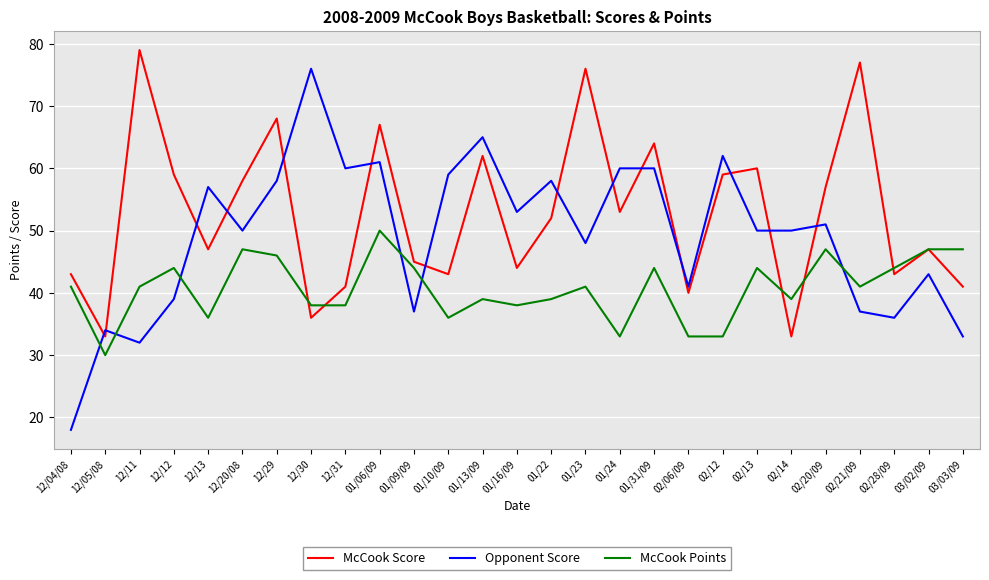

What position from the right is 12/04/08?

27